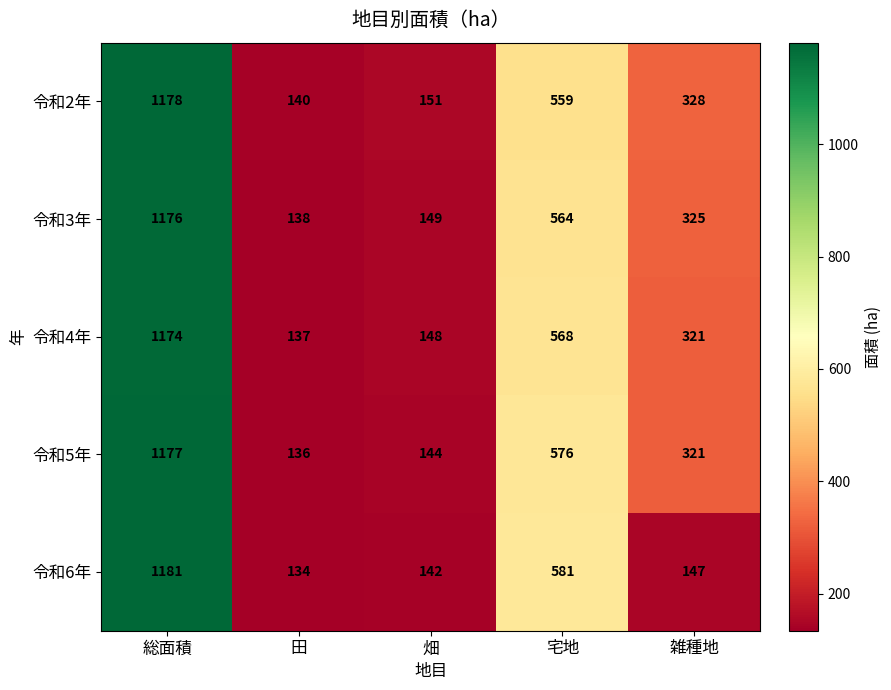

What is the greatest value displayed?

1181